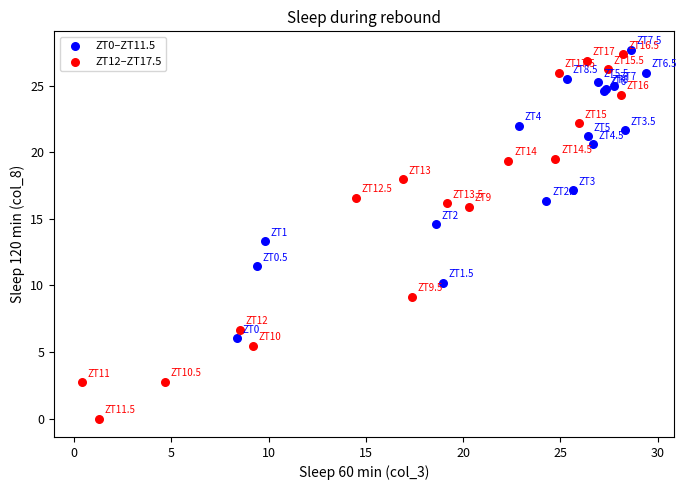

Which series has the largest Y range (max minus min)?

ZT12–ZT17.5